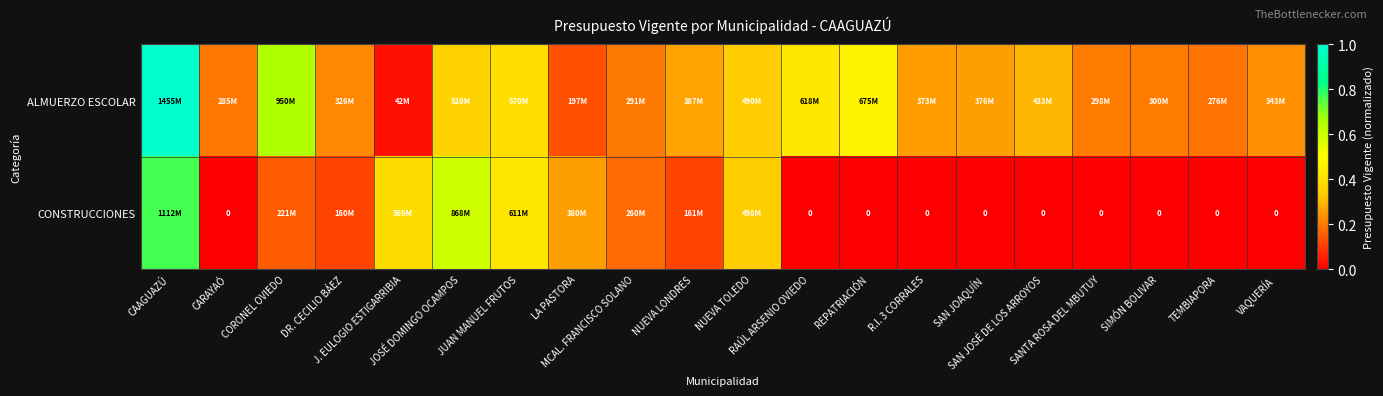

List the series in order of their peak value, lowest first.

CONSTRUCCIONES, ALMUERZO ESCOLAR